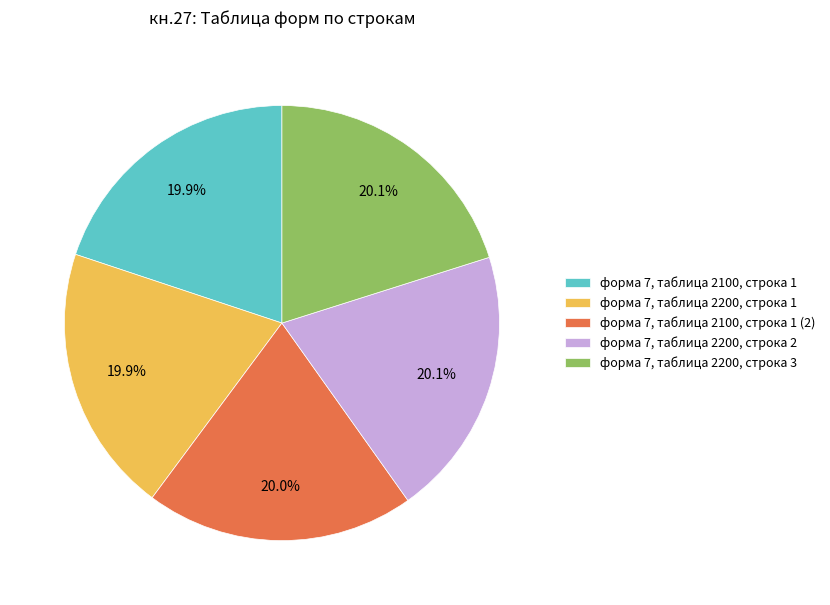

What is the ratio of the value at форма 7, таблица 2100, строка 1 to the value at форма 7, таблица 2200, строка 3?

1.0